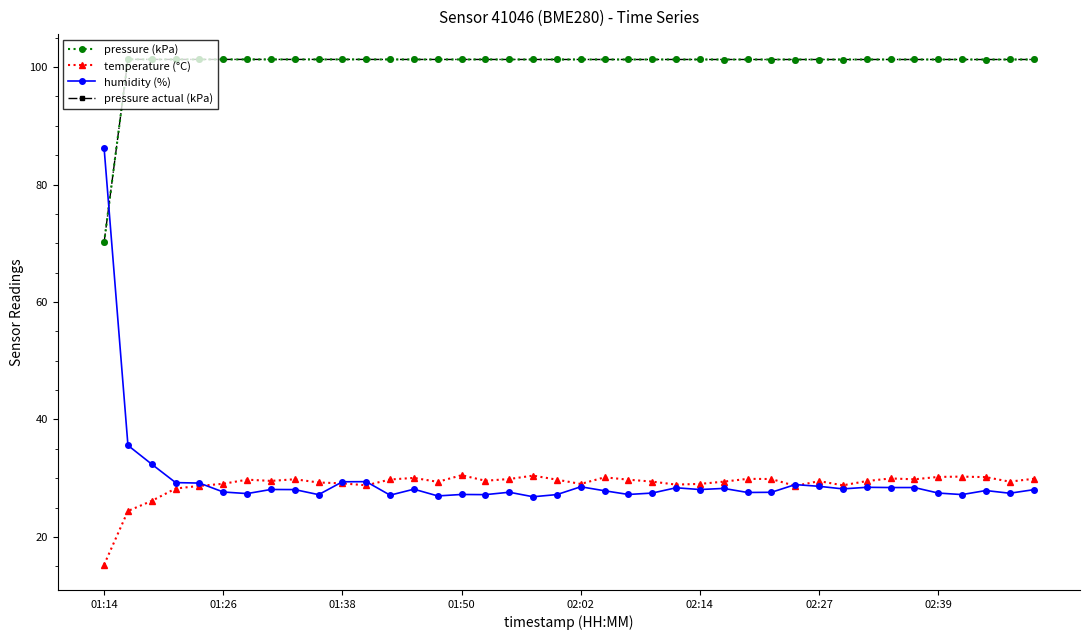

True or false: pressure actual (kPa) and humidity (%) intersect in this chart.

True